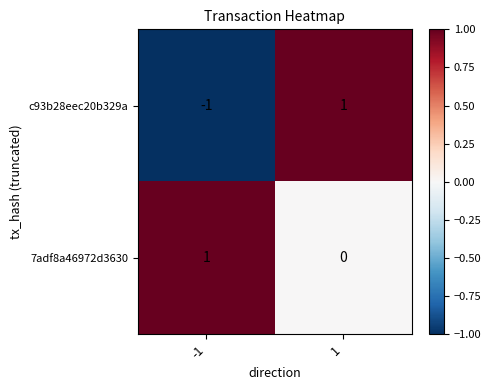

True or false: 7adf8a46972d3630 has a value of 1 at -1.

True